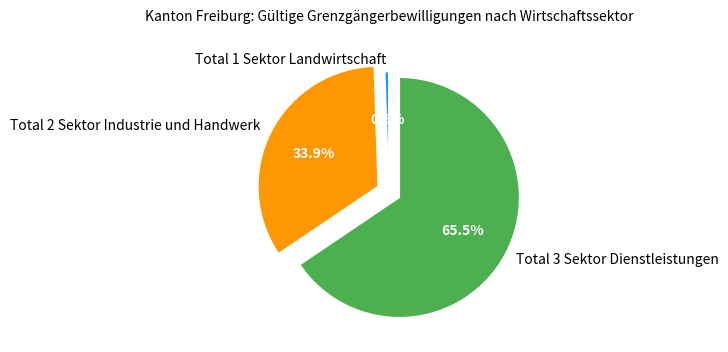

What percentage do Total 1 Sektor Landwirtschaft and Total 3 Sektor Dienstleistungen together represent?

66.1%